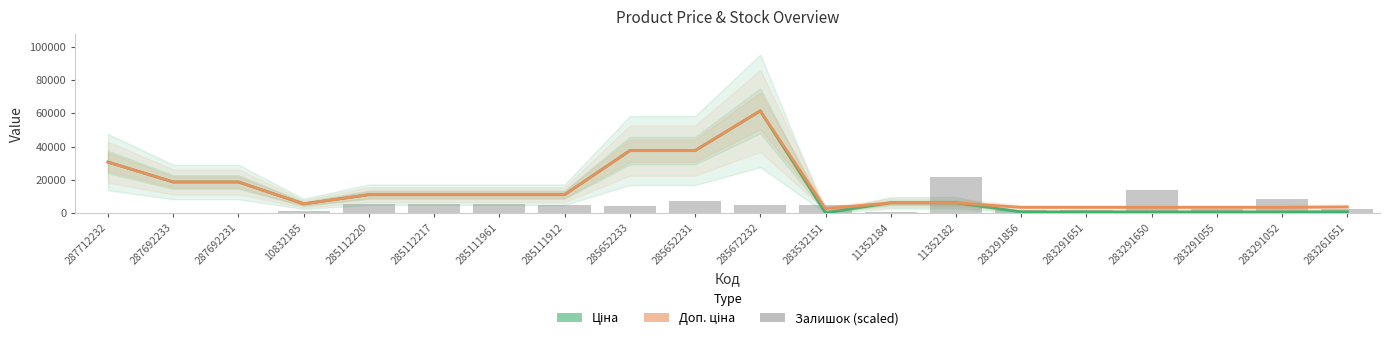

Is the value of Залишок (scaled) at 10832185 greater than the value of Доп. ціна at 10832185?

No